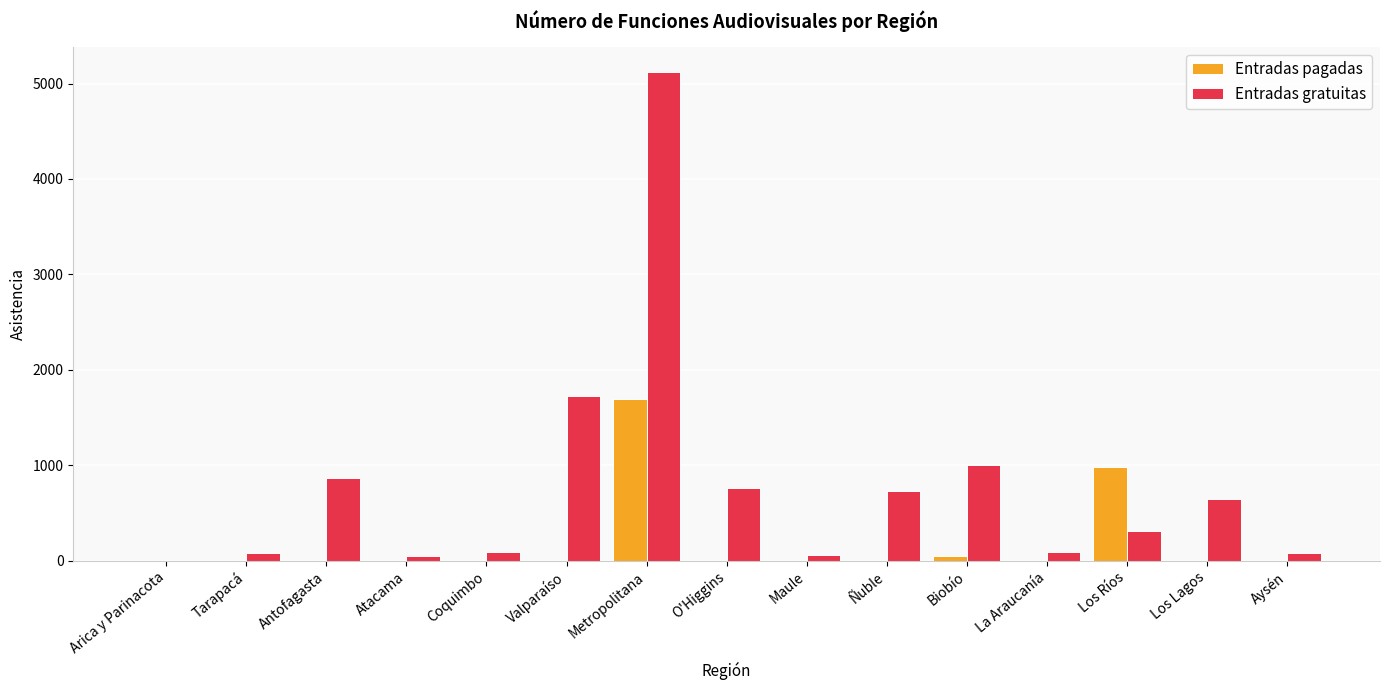

Count the number of data series in this chart.

2